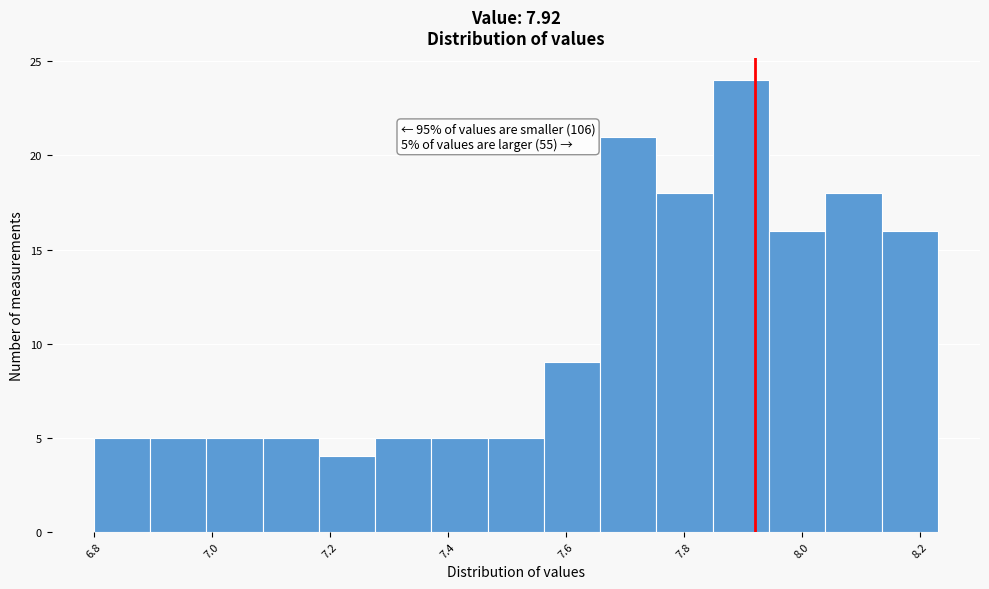

Which range on the x-axis has the tallest bar?

7.84 to 7.94